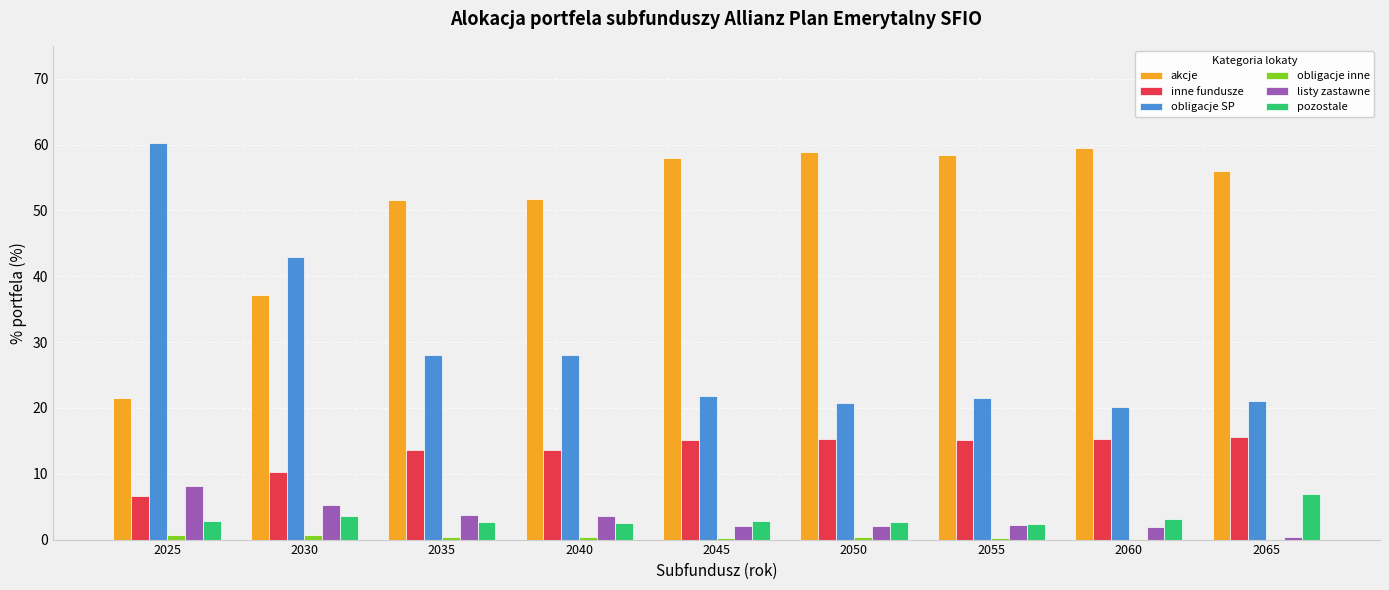

The akcje series shows 33.0 at 2055. True or false?

False